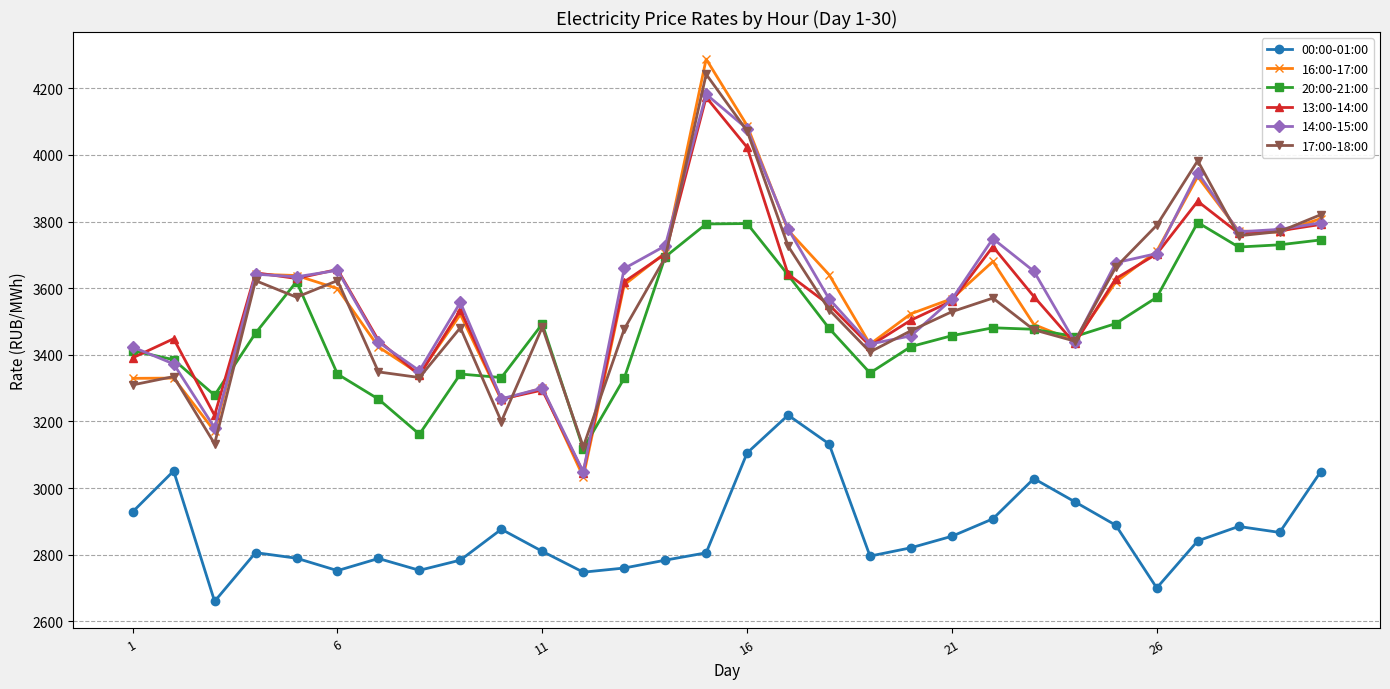

Does the chart have visible grid lines?

Yes